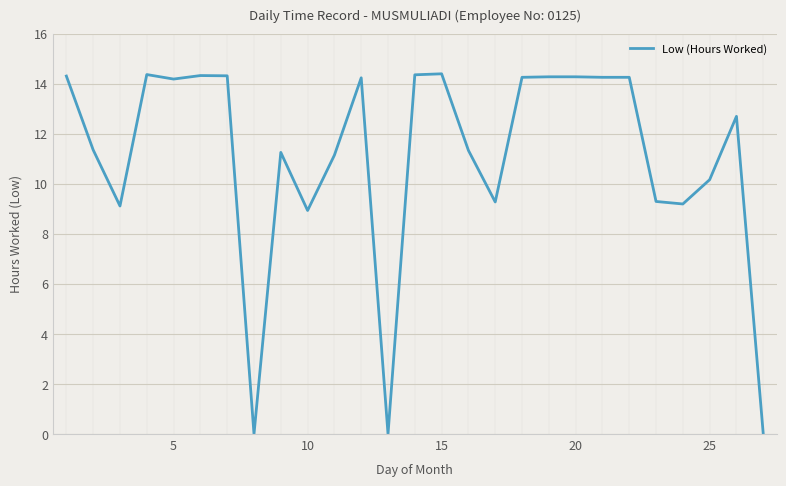

What is the maximum value shown in the chart?

14.4